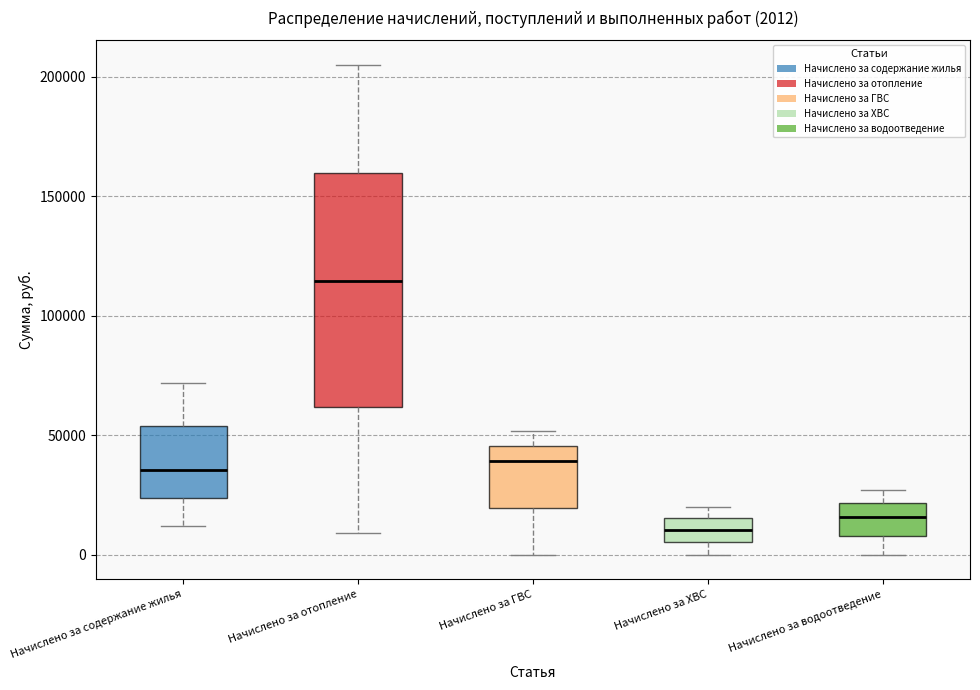

Which box is the tallest, from its lower edge to its upper edge?

Начислено за отопление